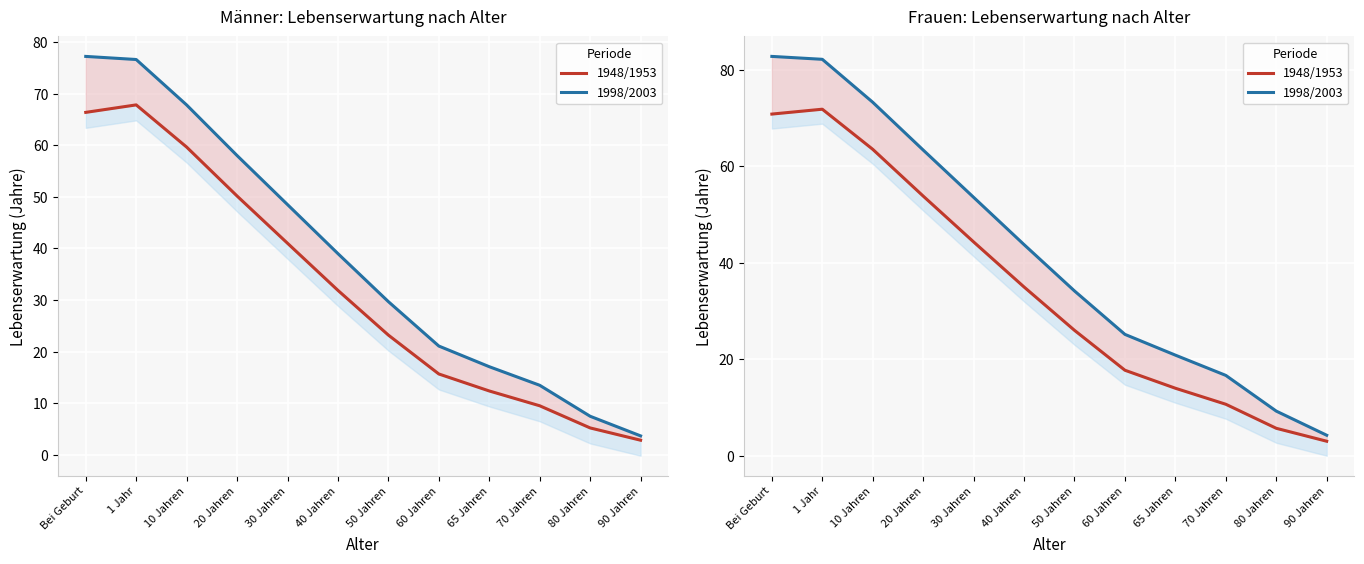

What is the sum of all 1998/2003 values?

509.7